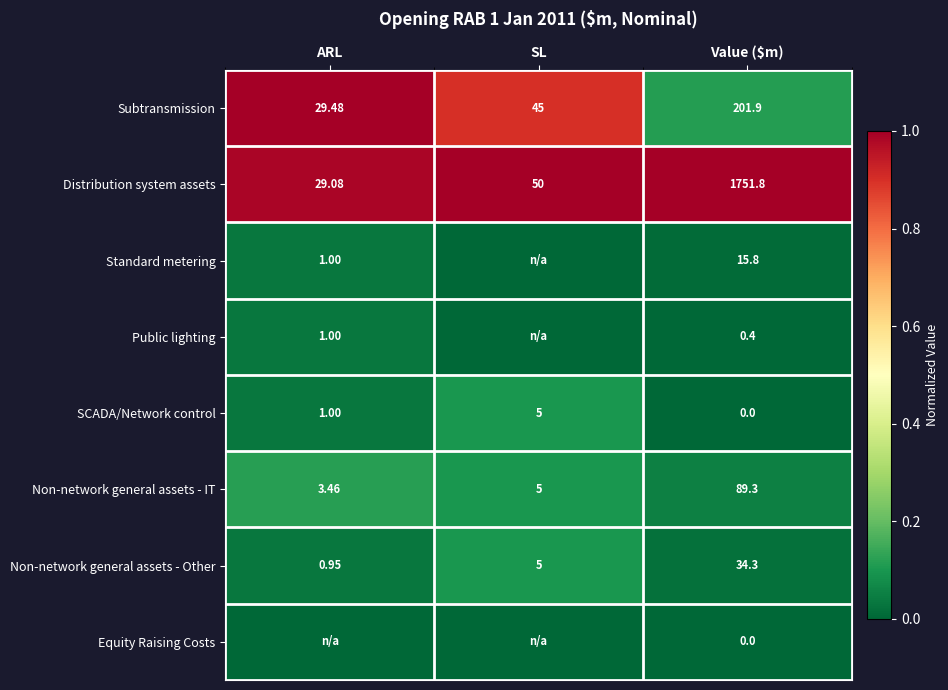

List the labels in order of Non-network general assets - IT value, smallest first.

ARL, SL, Value ($m)